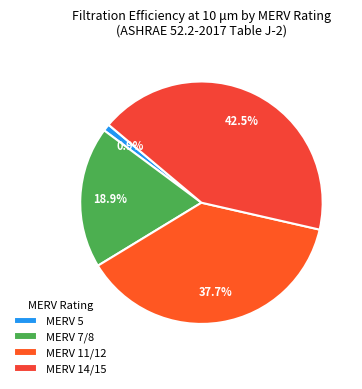

How many segments does this pie chart have?

4